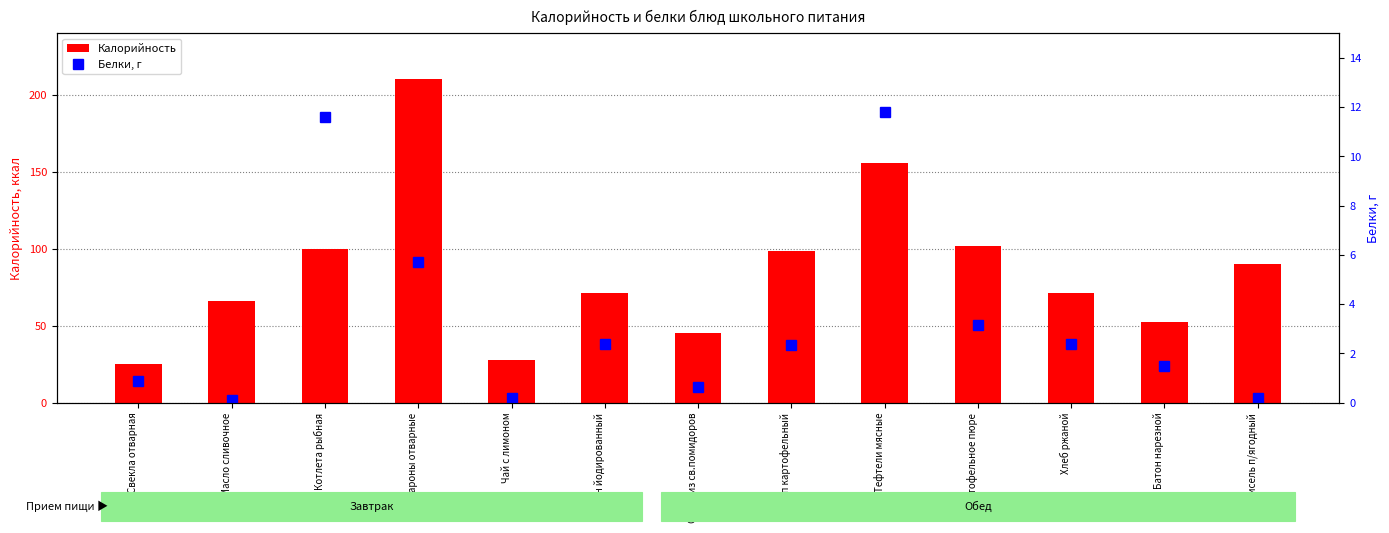

The value of Калорийность at Батон нарезной is 23.9. True or false?

False